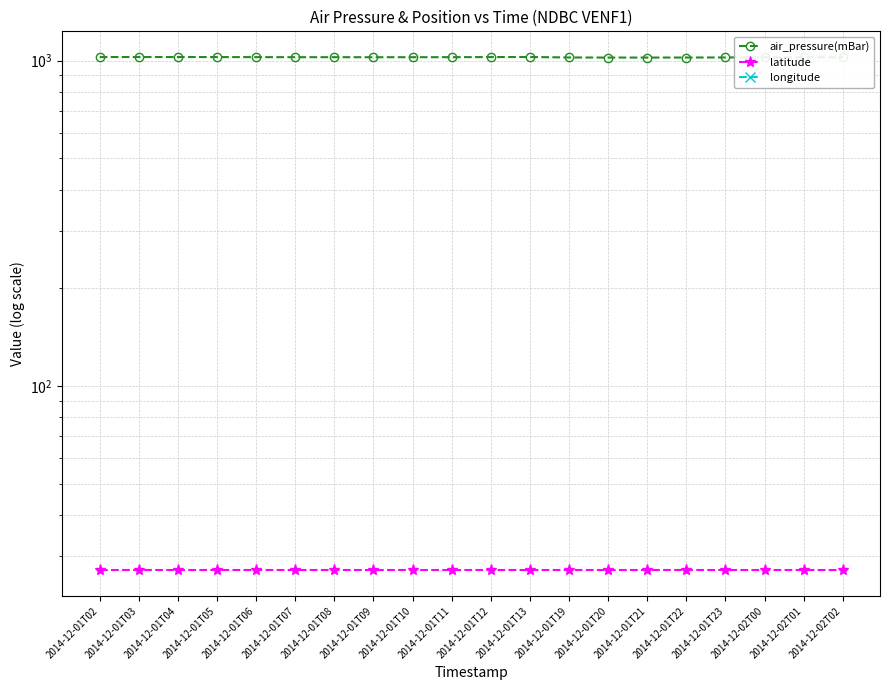

The value of latitude at 2014-12-01T03 is 38.7. True or false?

False